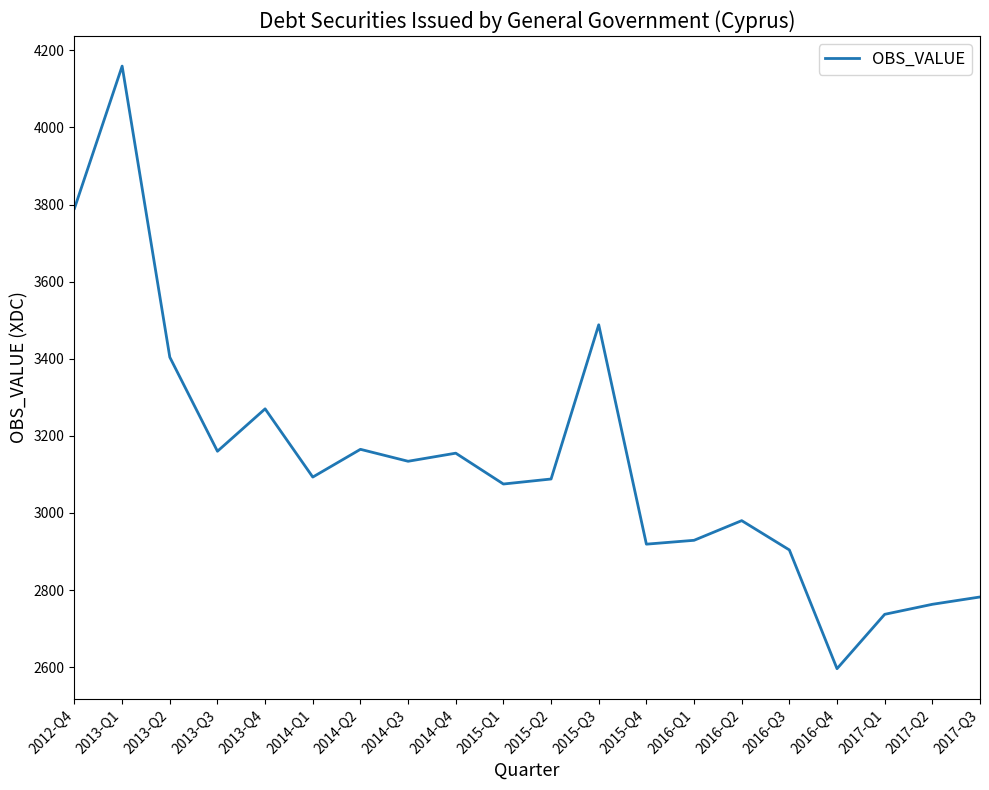

Is it true that the value at 2016-Q4 is 2596?

True